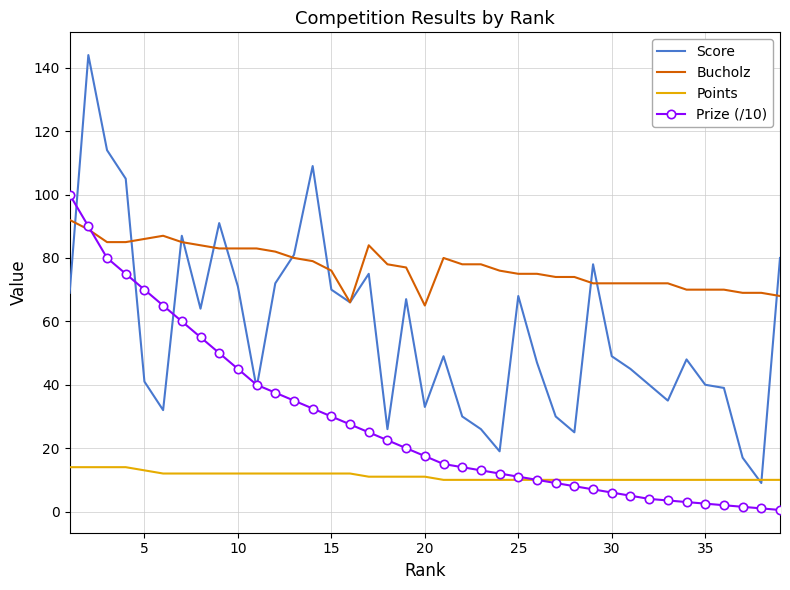

Rank the series by their maximum value, from highest to lowest.

Score, Prize (/10), Bucholz, Points